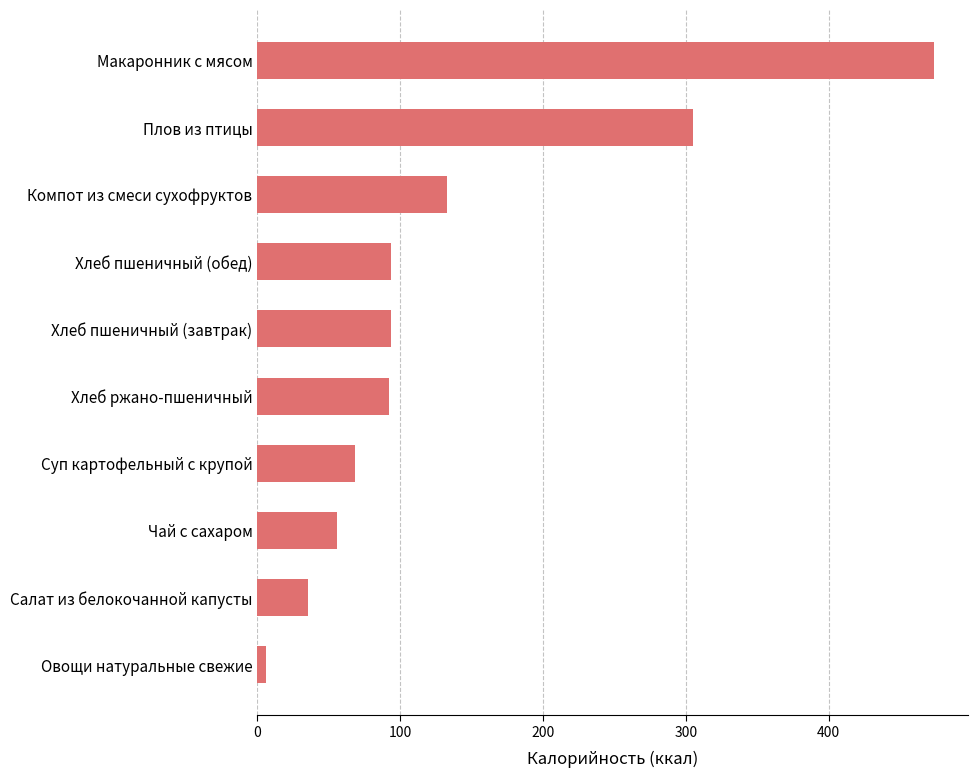

At which label is the value closest to 240?

Плов из птицы